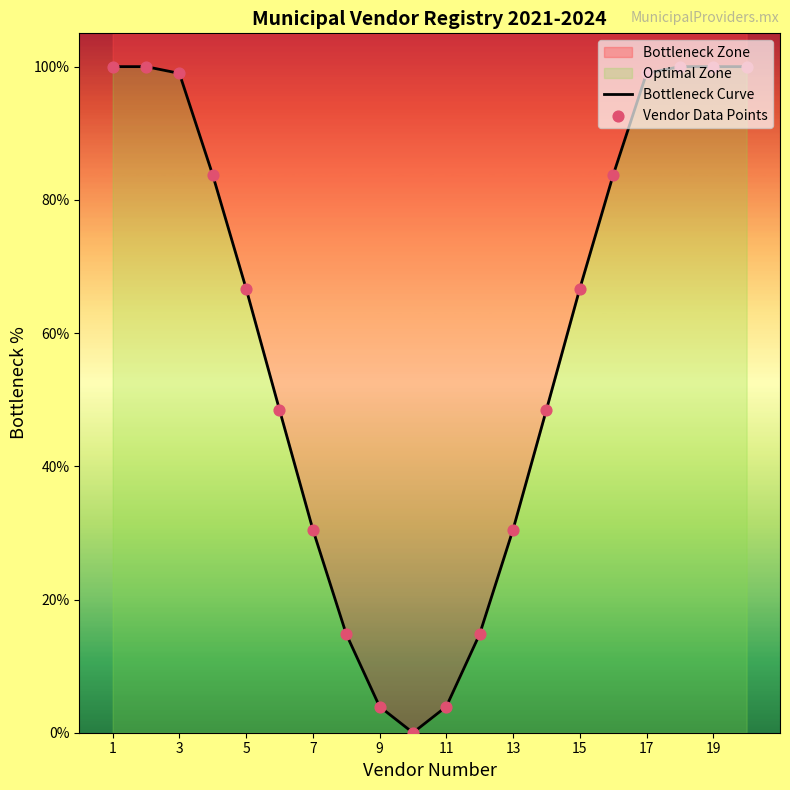

Which series reaches the minimum Y coordinate?

Bottleneck Curve